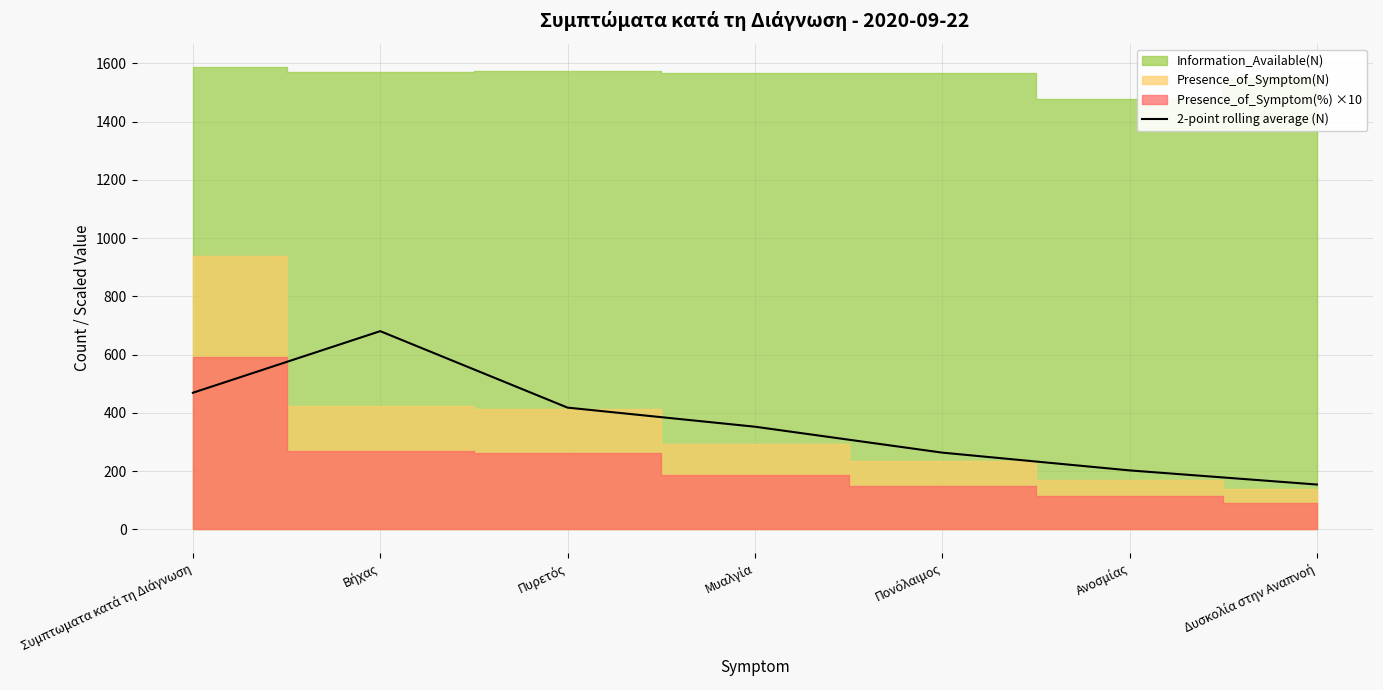

List the labels in order of value, largest first.

Βήχας, Συμπτωματα κατά τη Διάγνωση, Πυρετός, Μυαλγία, Πονόλαιμος, Ανοσμίας, Δυσκολία στην Αναπνοή